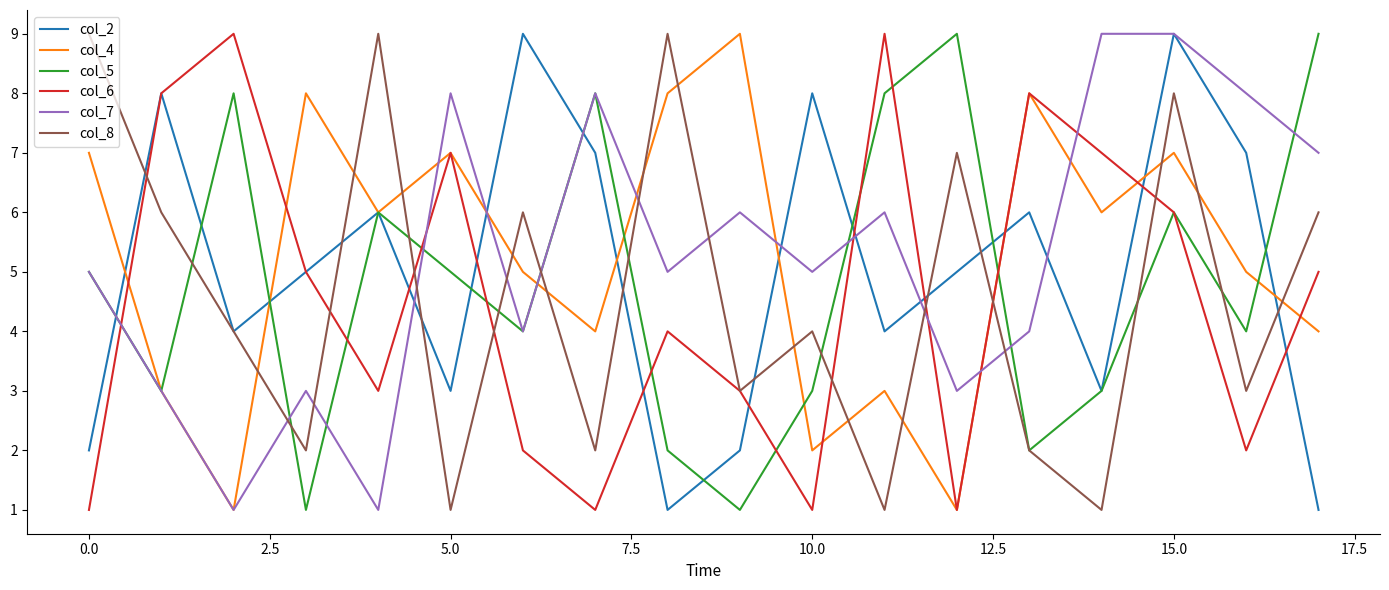

How many distinct data groups are displayed?

6